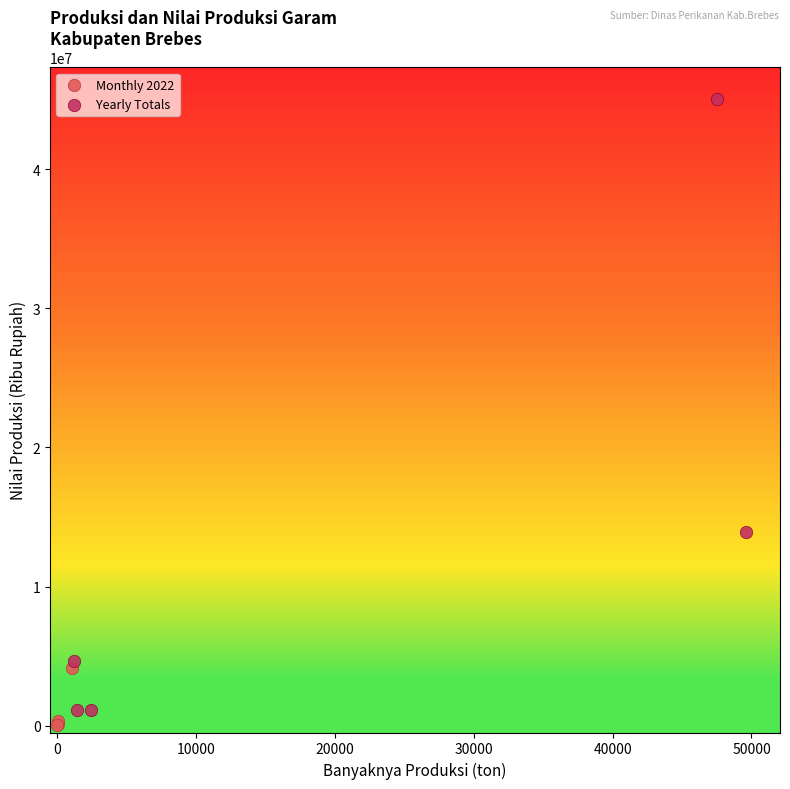

Which series has the largest Y range (max minus min)?

Yearly Totals